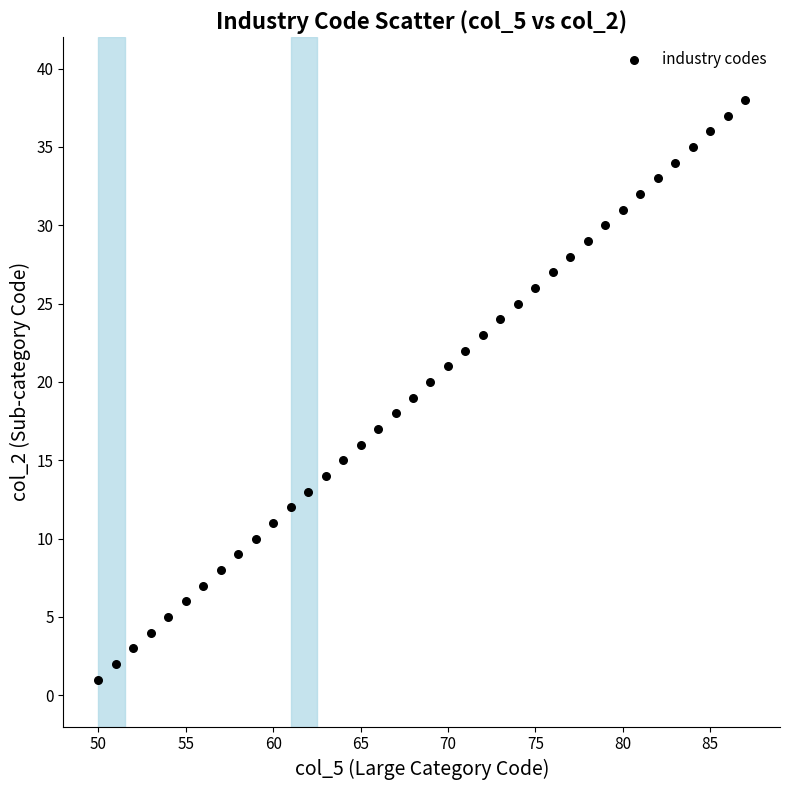

What is the range of Y values (max minus min)?

37